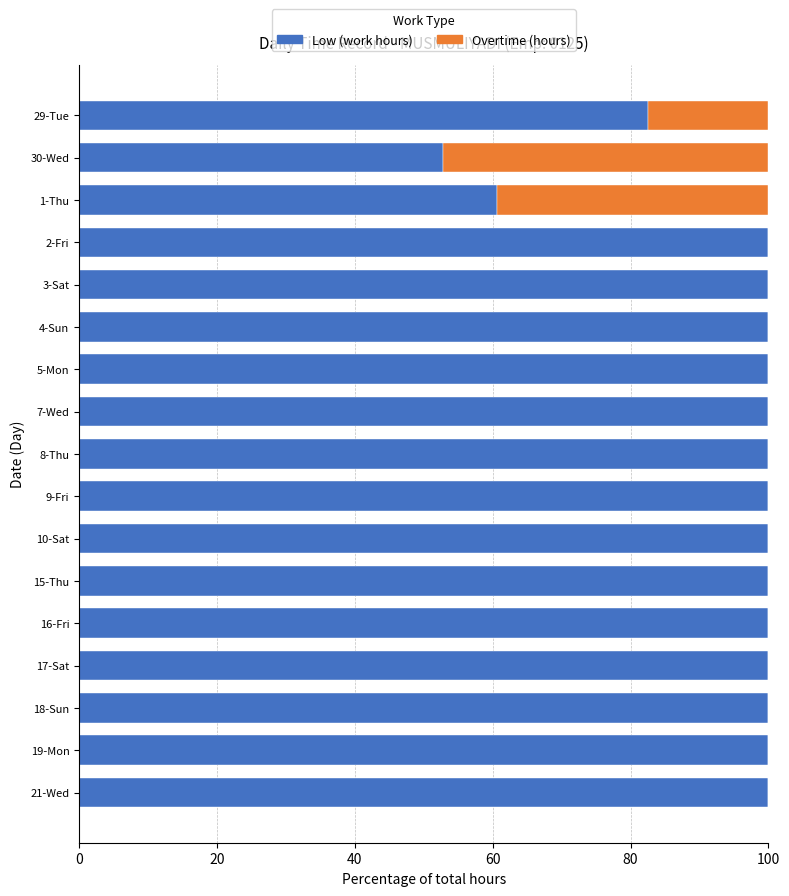

Is it true that Low (work hours) equals 65.5 at 4-Sun?

False